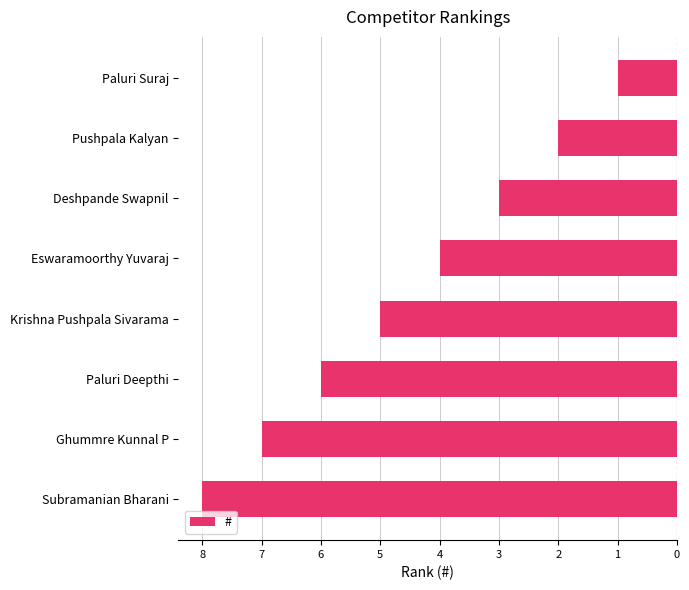

Are the bars horizontal?

Yes